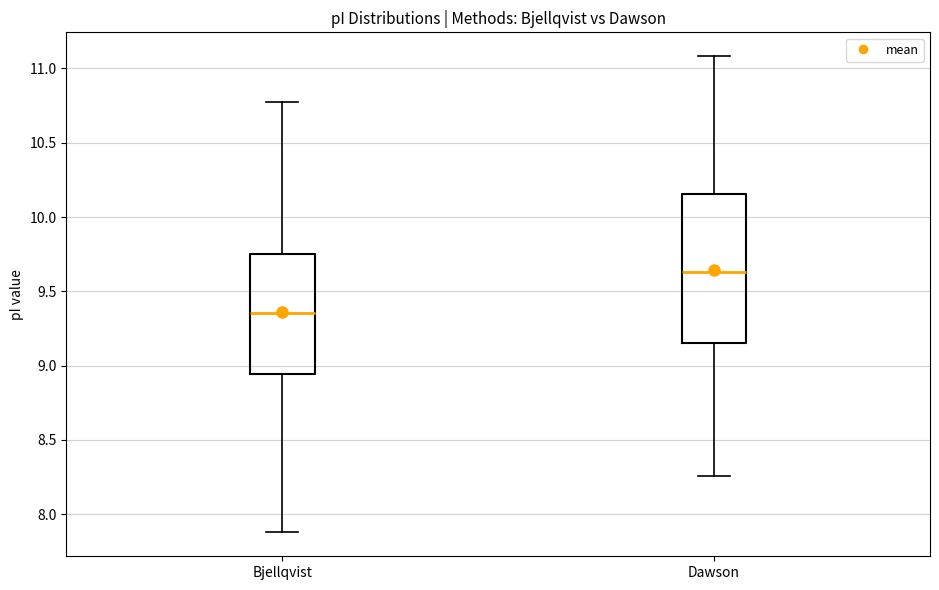

Which box has the lowest median line?

Bjellqvist